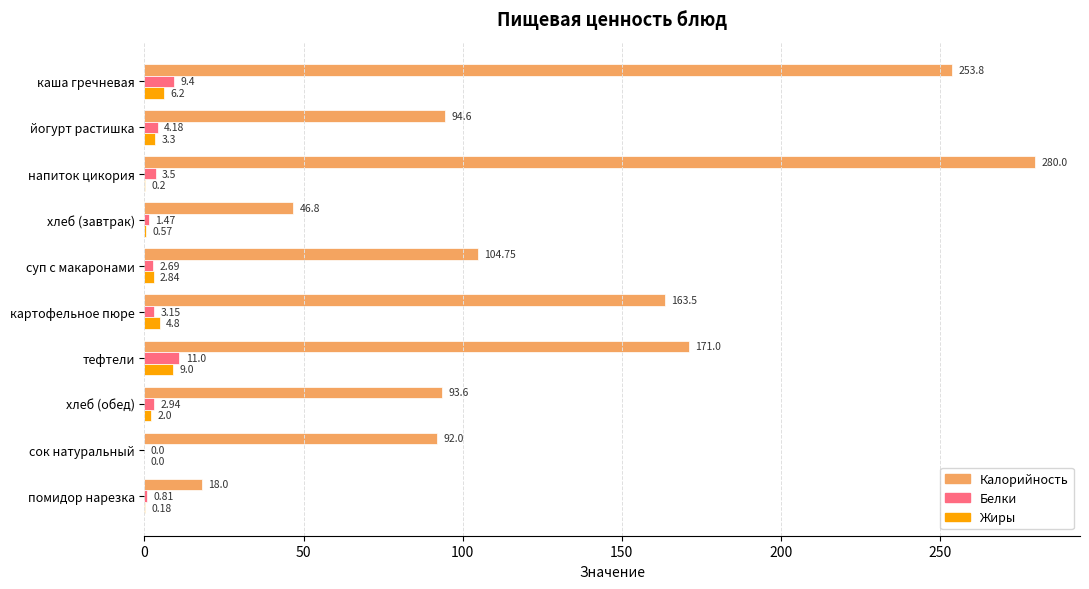

Between тефтели and помидор нарезка, which series saw the biggest shift?

Калорийность